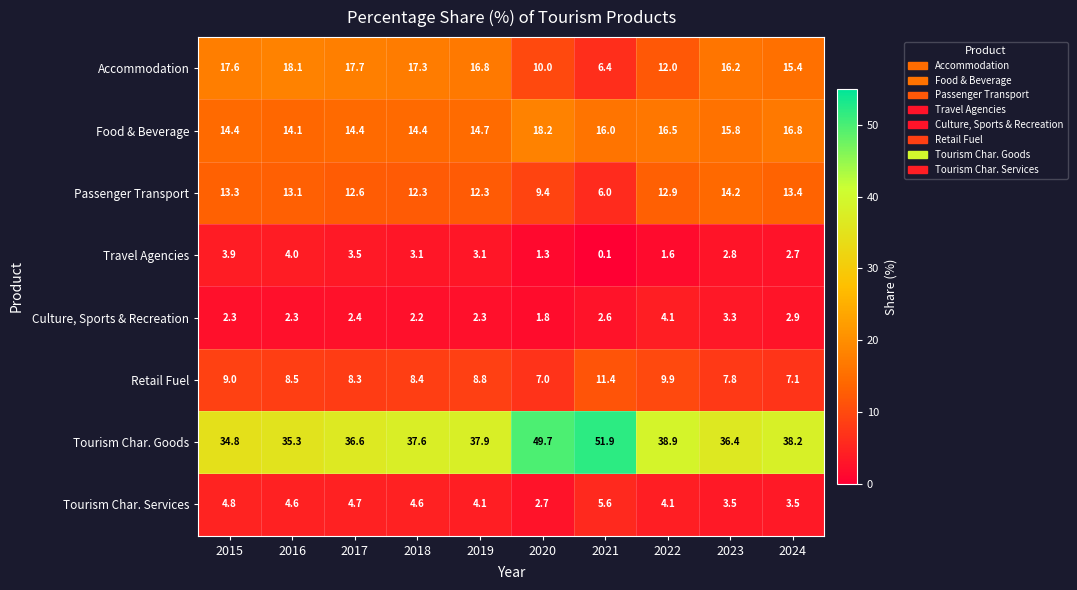

Which category has the lowest value in the Retail Fuel series?

2020